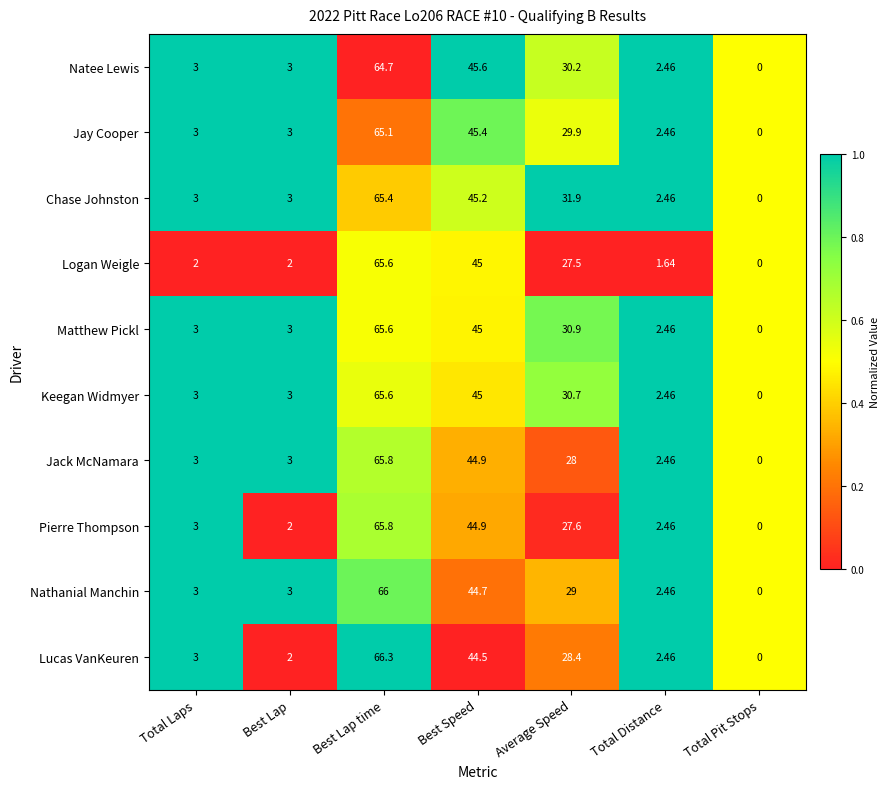

At which label is Natee Lewis closest to 32?

Average Speed